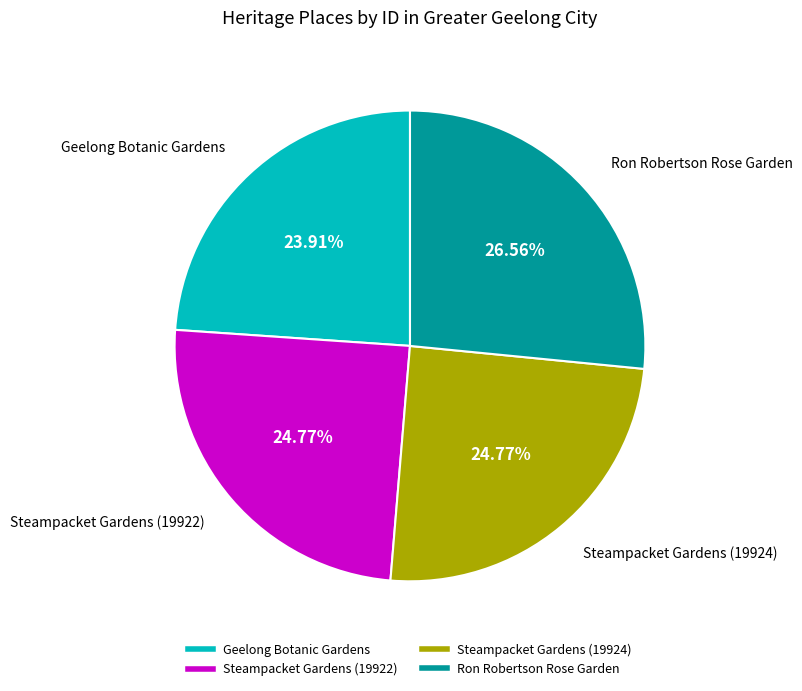

What is the ratio of the value at Geelong Botanic Gardens to the value at Ron Robertson Rose Garden?

0.9